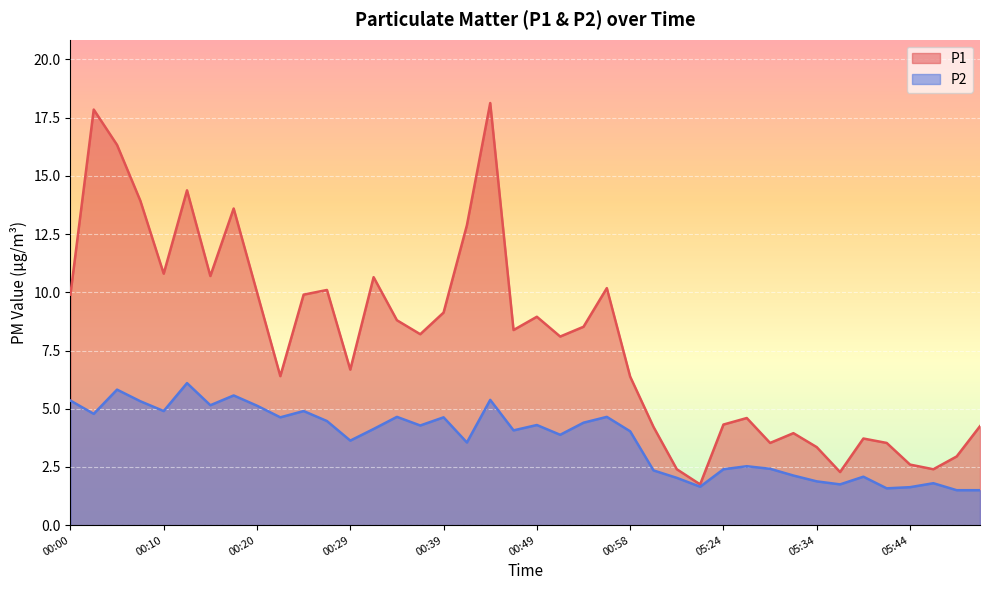

At which label does P1 reach its minimum?

05:22